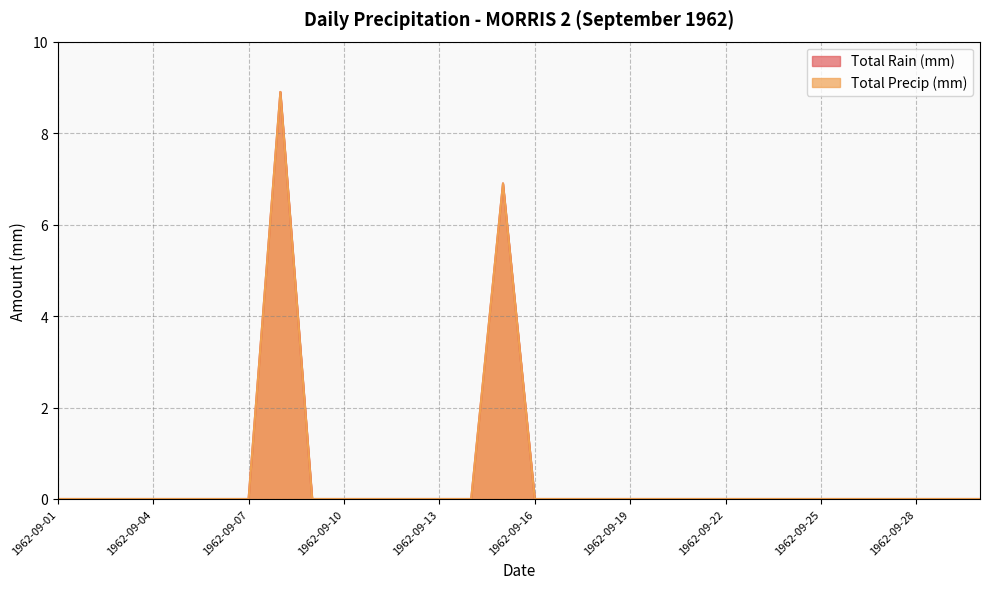

At 1962-09-27, list the series in order from smallest to largest.

Total Rain (mm), Total Precip (mm)